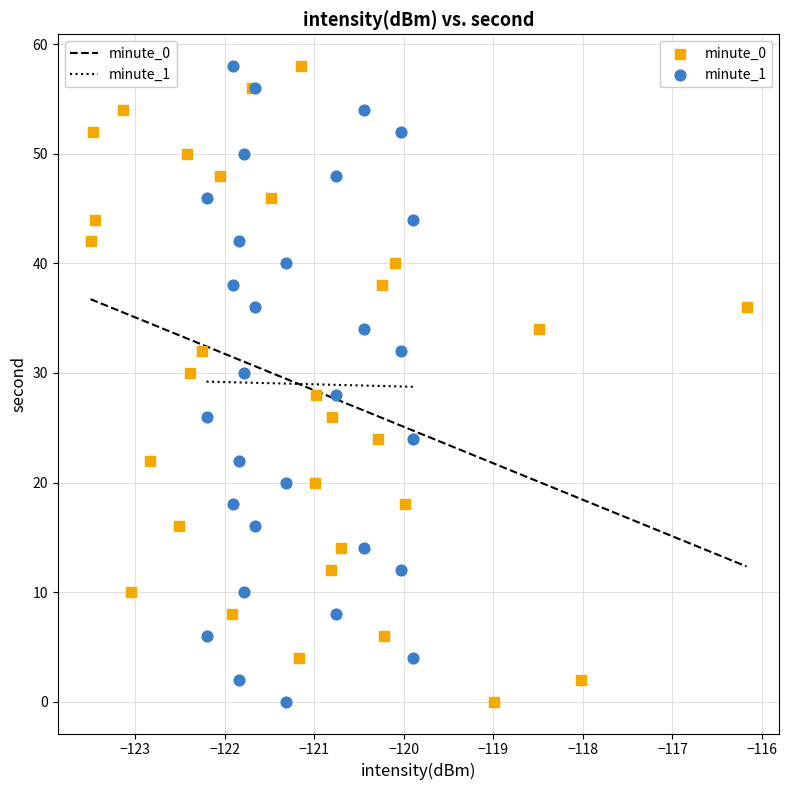

What are all the series names shown in the legend?

minute_0, minute_1